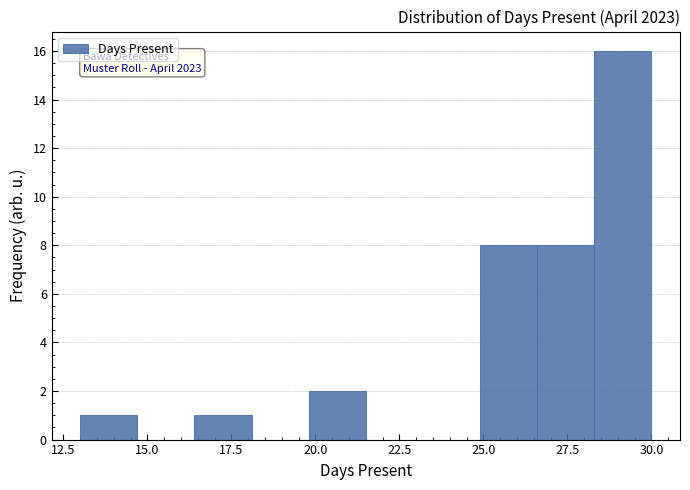

Read against the x-axis, roughly where is the centre of the tallest bar?

29.0